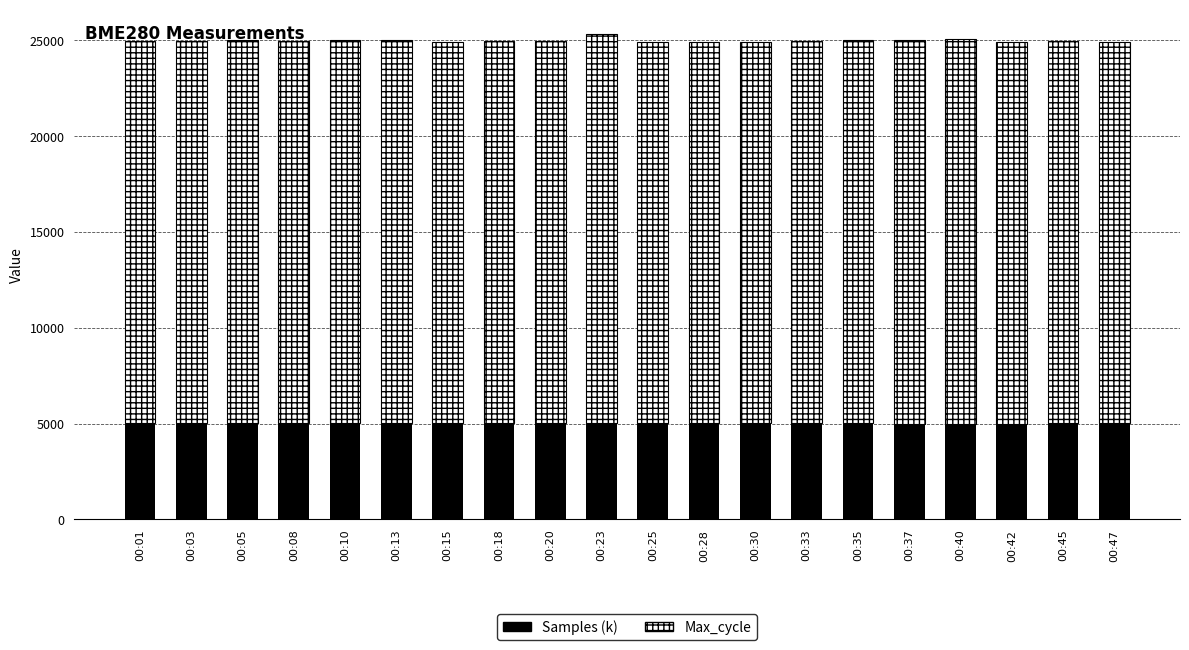

What is the total value across all series at 00:42?

24904.4